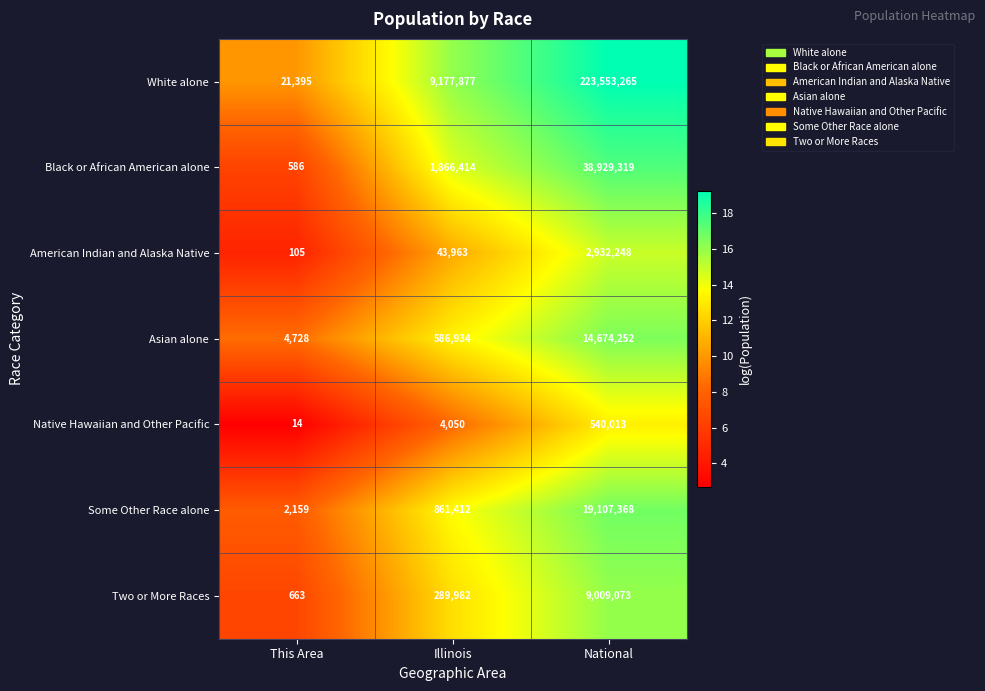

Is it true that Asian alone equals 4728 at This Area?

True